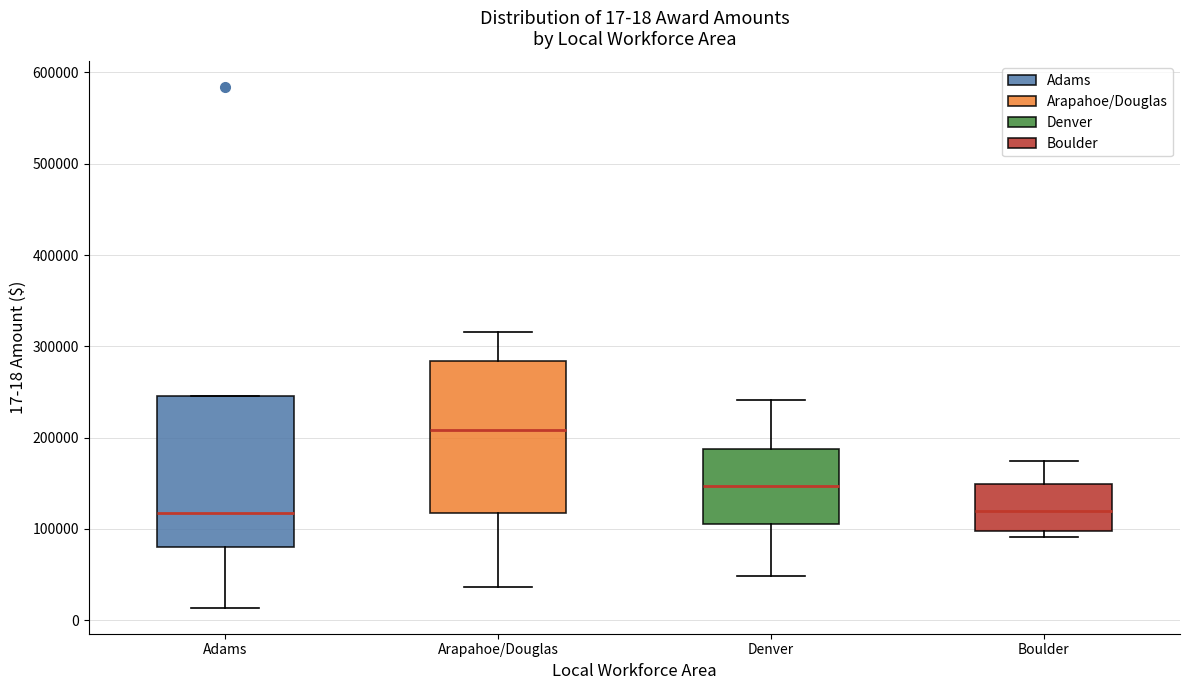

Which box's median line is the highest?

Arapahoe/Douglas